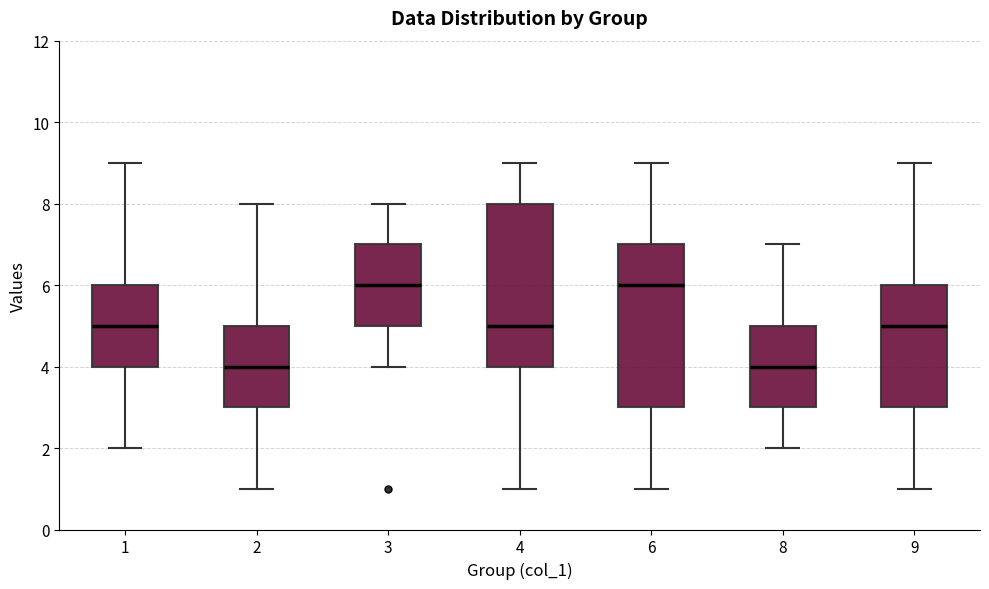

Where is the lower edge of the box at x = 3 on the y-axis? The values are not printed on the chart, so give them approximately, as read against the axis.

5